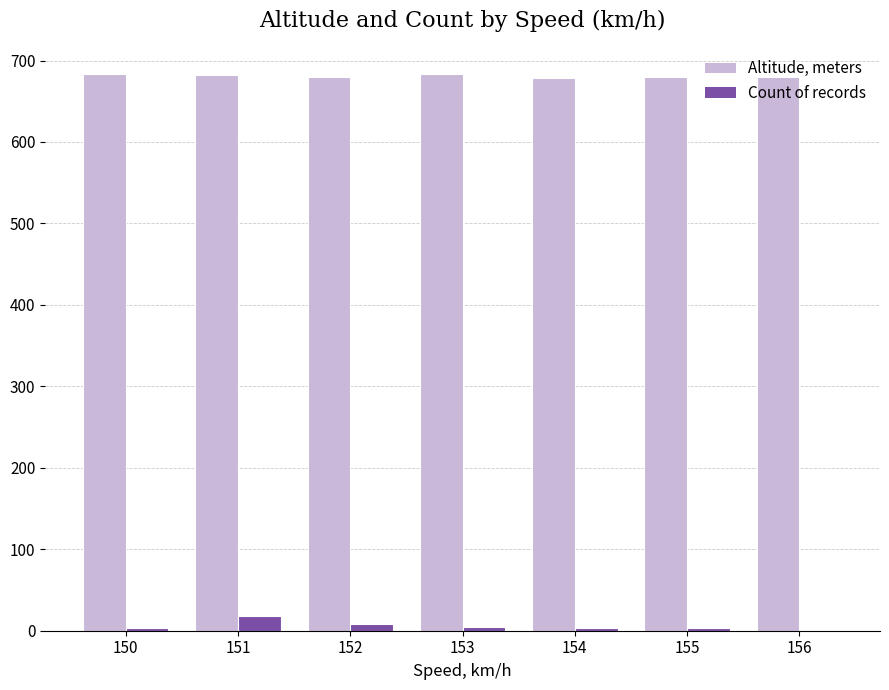

What value does the Count of records series have at 151?

18